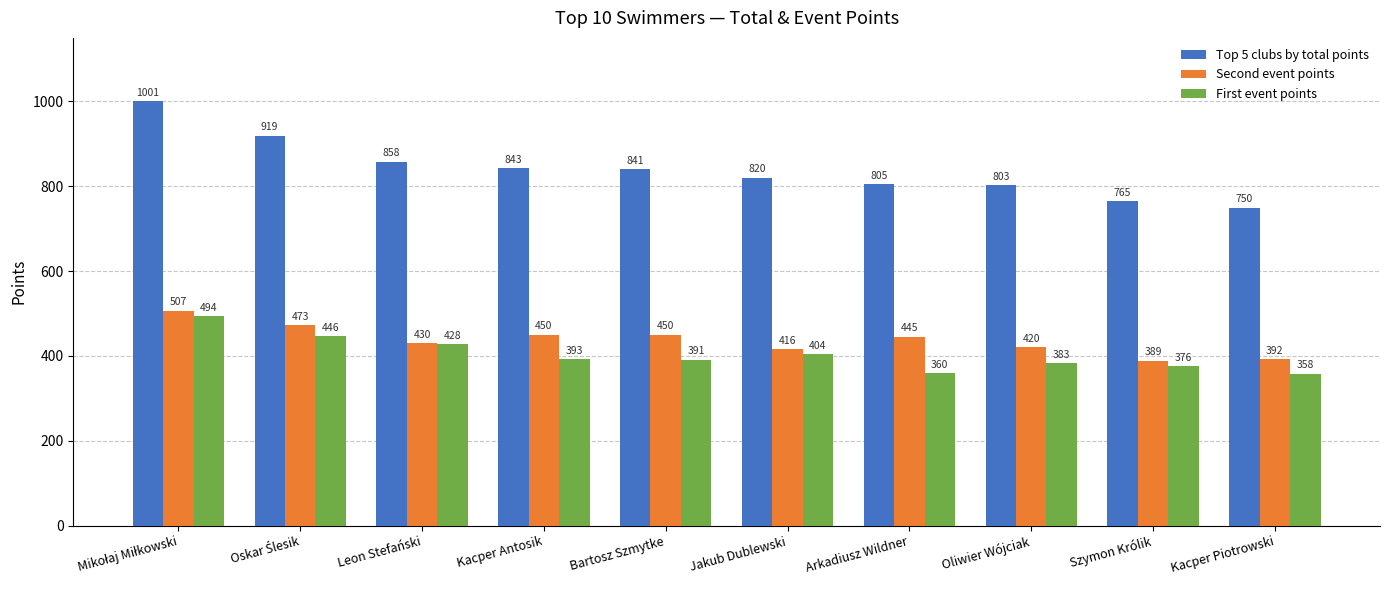

What is the label of the 8th bar from the left?

Oliwier Wójciak